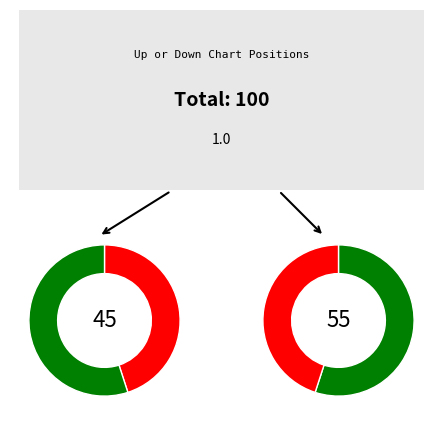

Which category has the biggest portion of the pie?

up